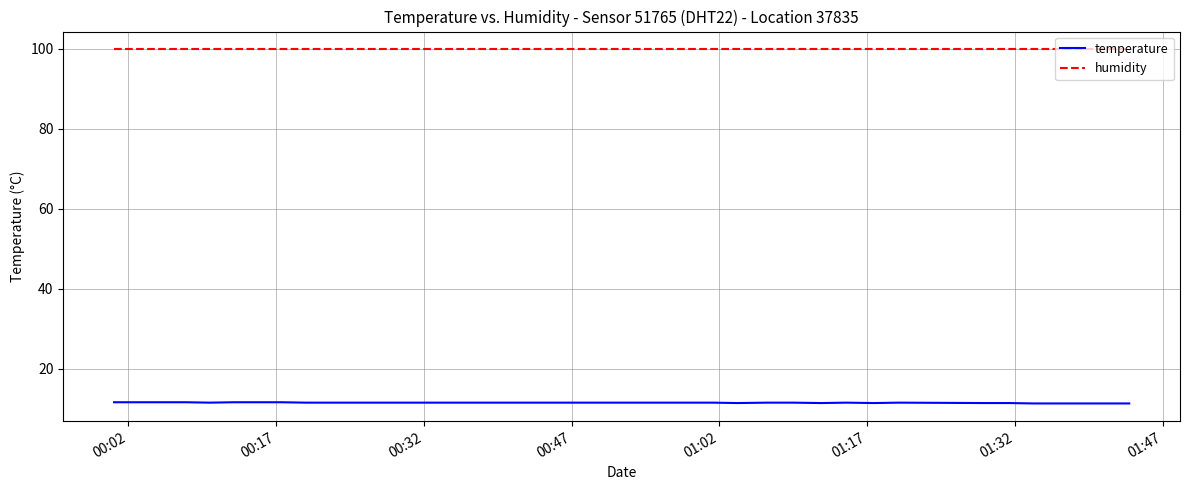

True or false: temperature and humidity intersect in this chart.

False